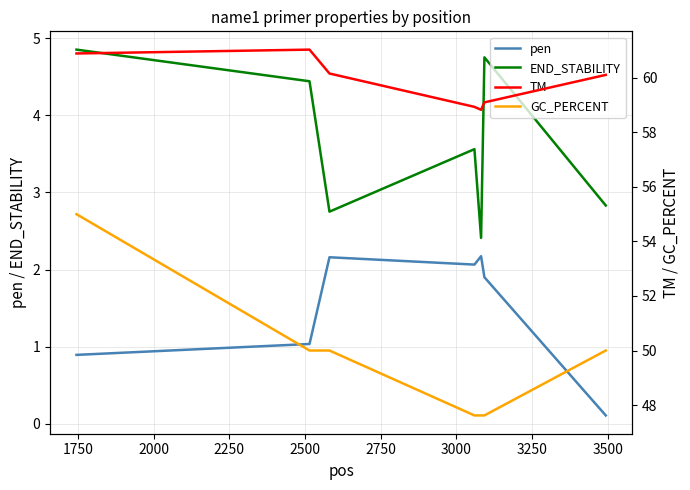

In pen, how many points are lower than both neighbors (excluding endpoints)?

1